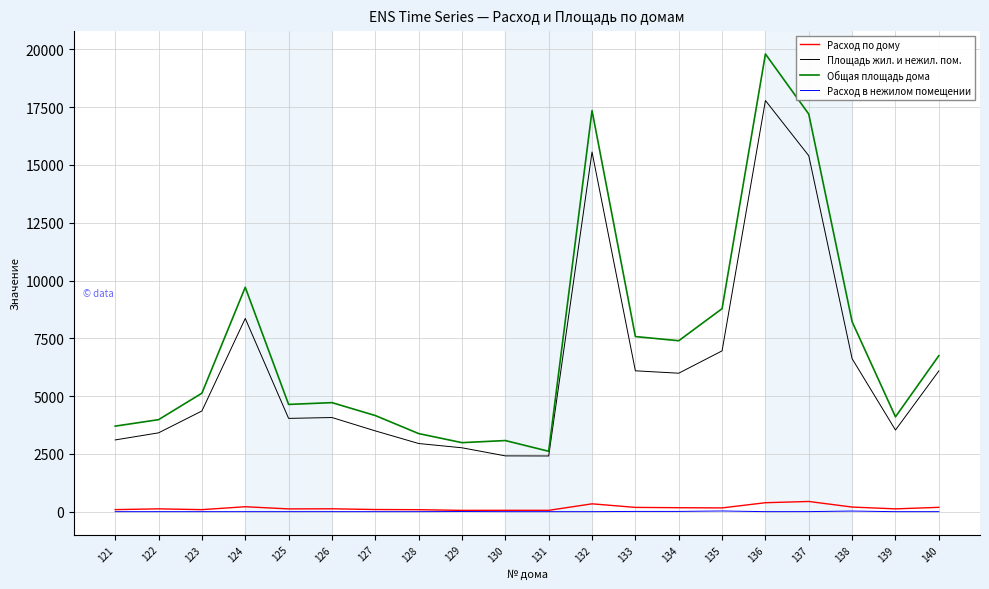

The value of Расход в нежилом помещении at 121 is 0.0. True or false?

True